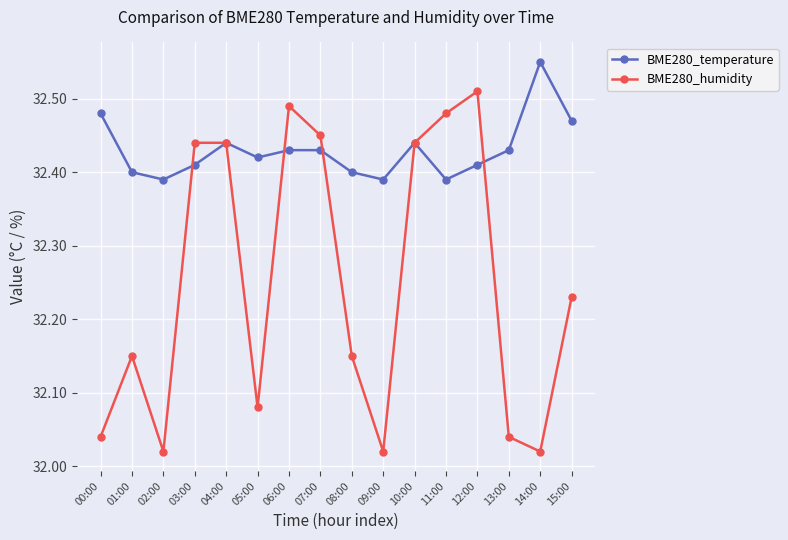

Between 09:00 and 10:00, which series saw the biggest shift?

BME280_humidity